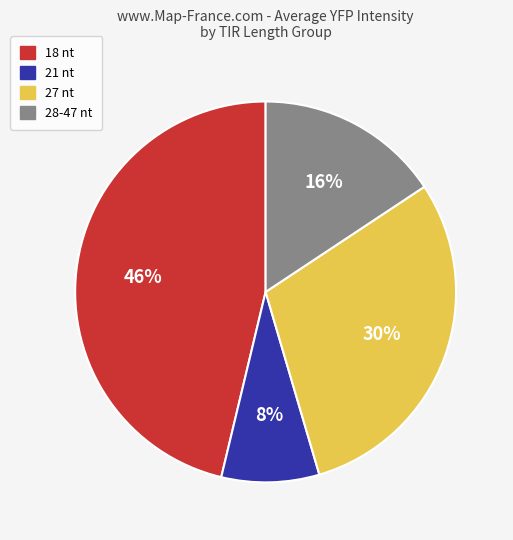

Approximately how many times larger is the value at 27 nt compared to 28-47 nt?

1.9